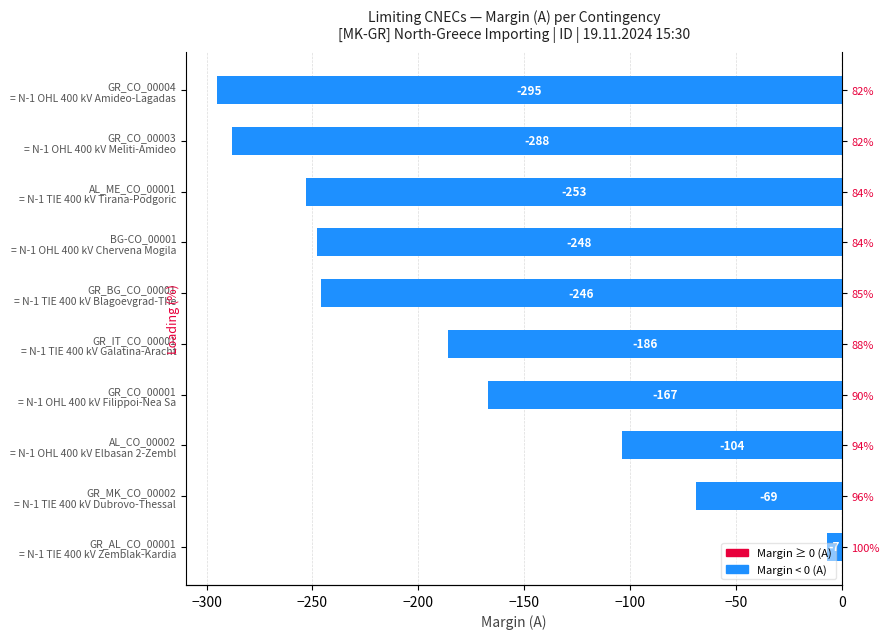

What is the approximate value at GR_CO_00001 = N-1 OHL 400 kV Filippoi-Nea Sa, to the nearest 50?

-150